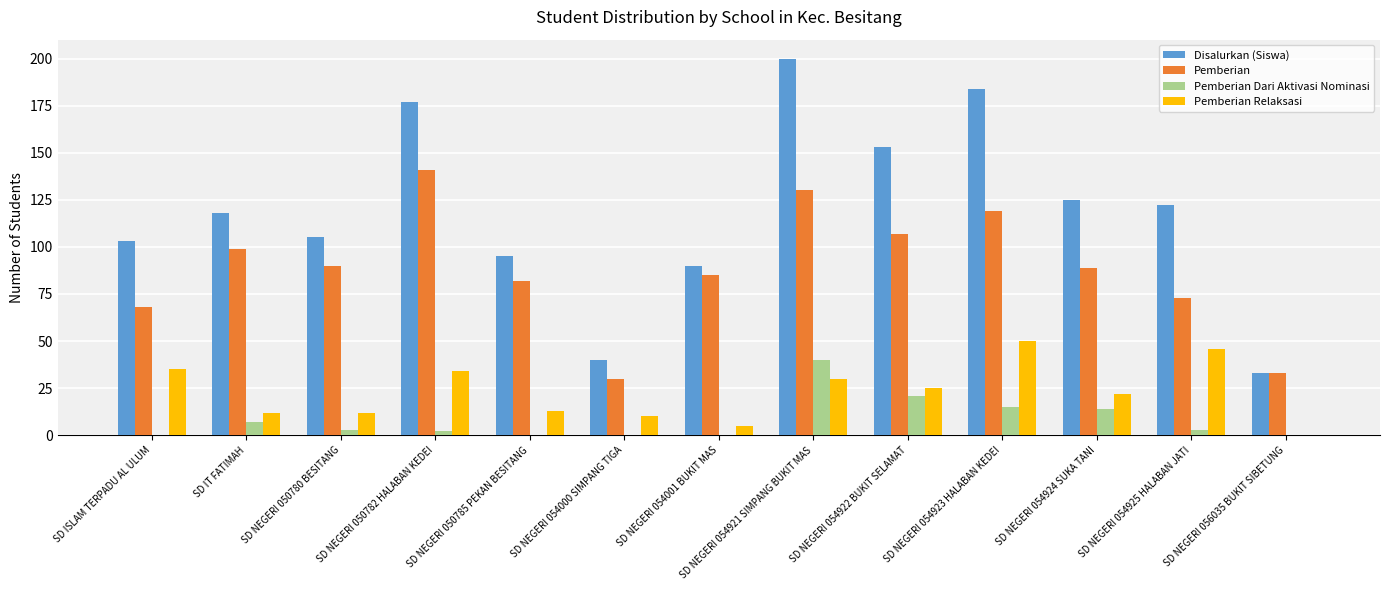

What is the sum of all Pemberian Dari Aktivasi Nominasi values?

105